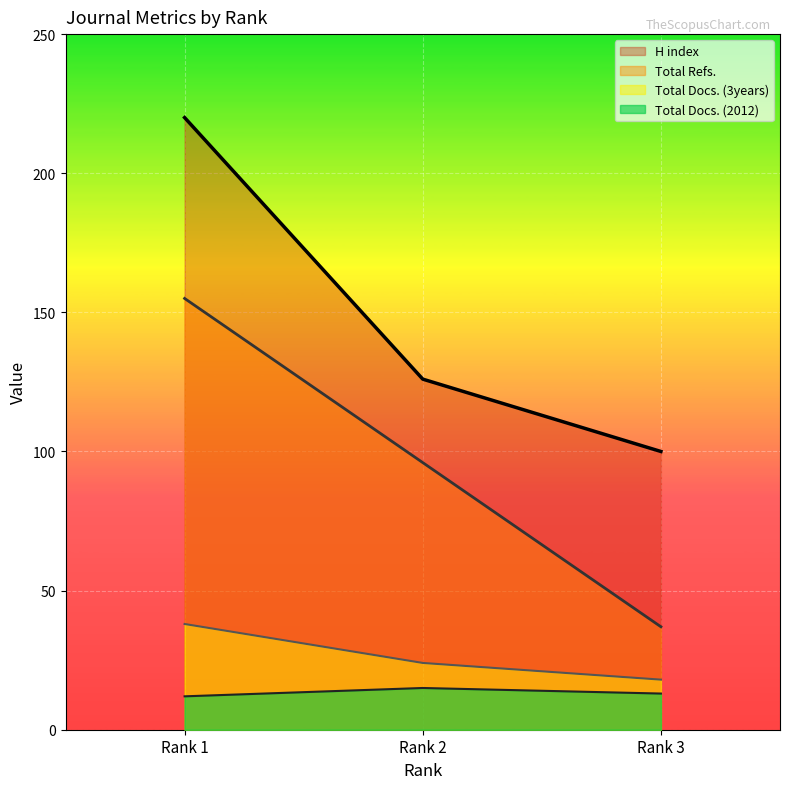

What is the minimum value for H index?

100